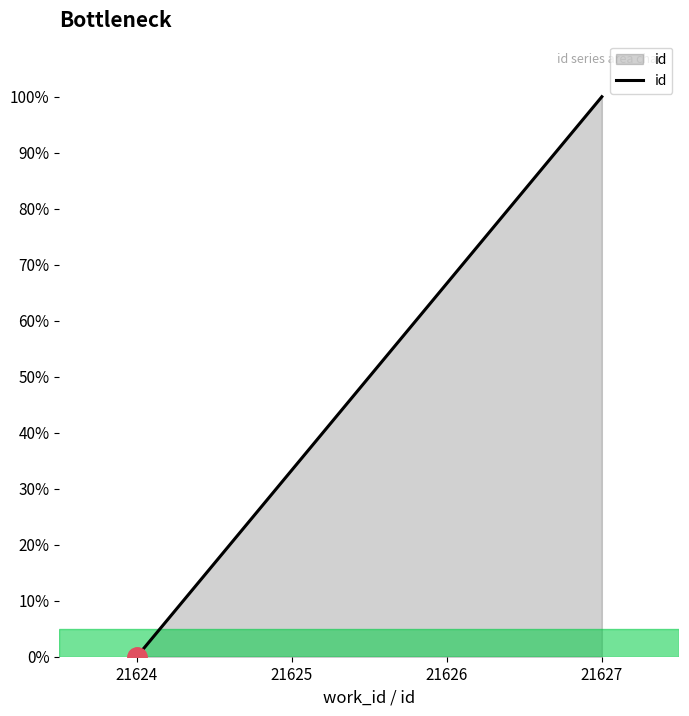

List the labels in order of value, largest first.

21627, 21626, 21625, 21624